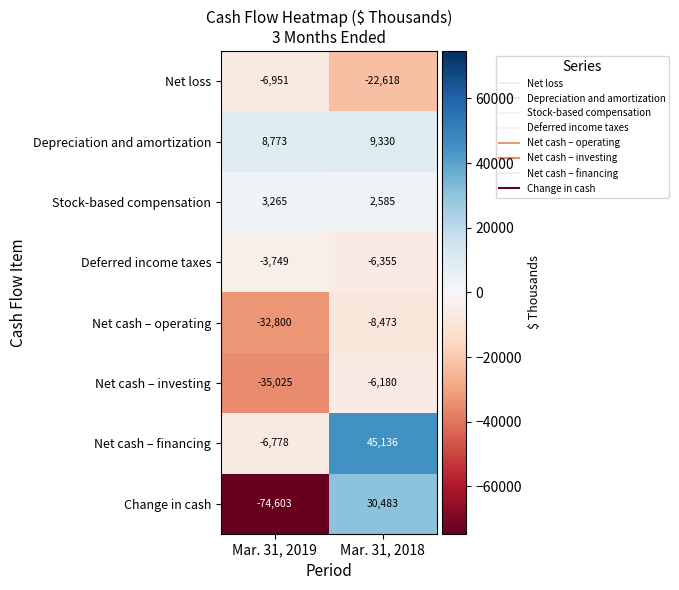

At which label is Depreciation and amortization closest to 9051?

Mar. 31, 2019